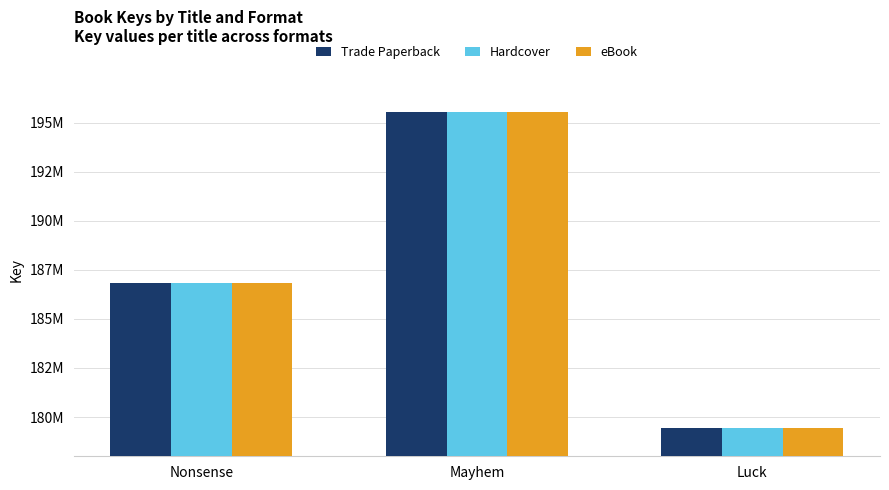

Where does the eBook series first go above 186812950?

Mayhem